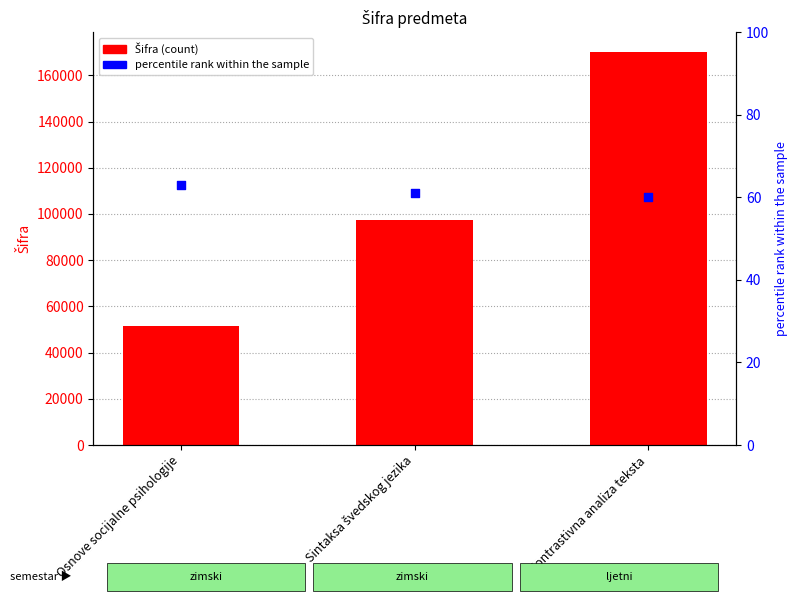

What are all the series names shown in the legend?

Šifra, percentile rank within the sample